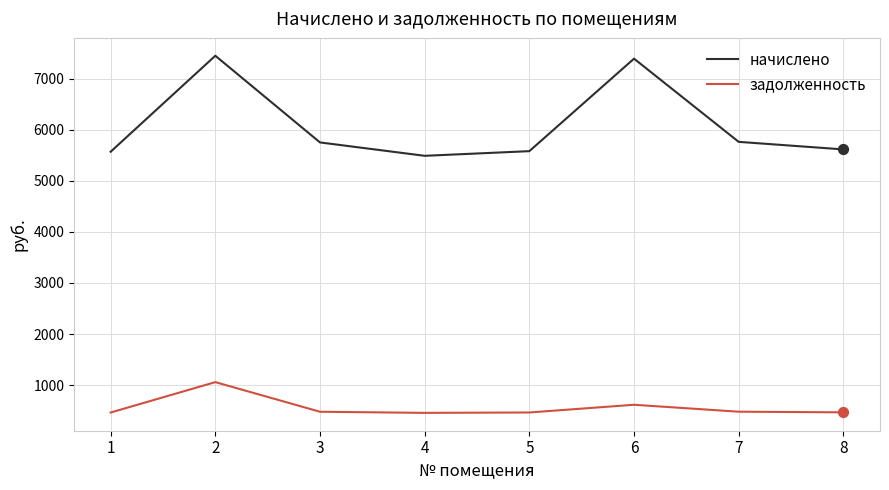

At how many categories does at least one series exceed 5192?

8